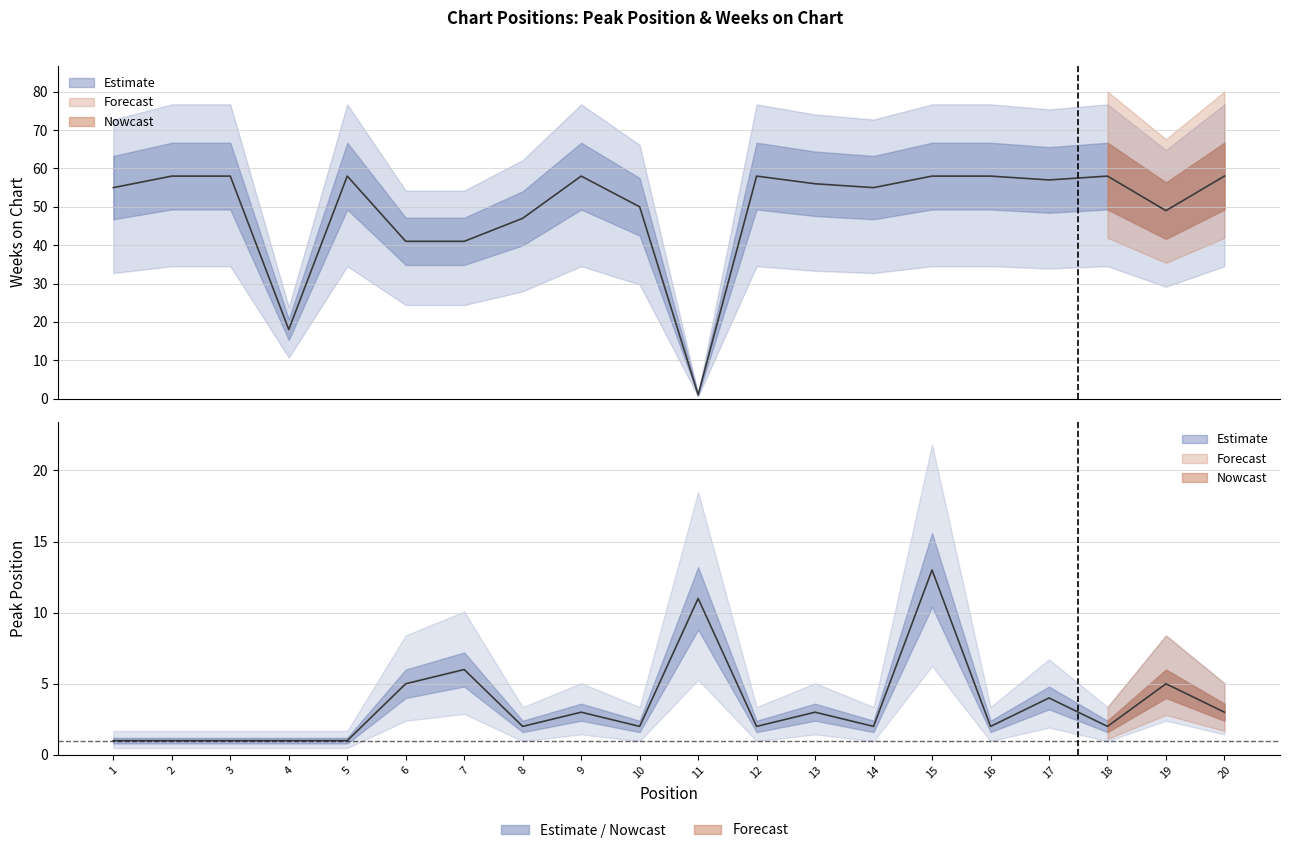

Which has a higher value, 5 or 7?

7